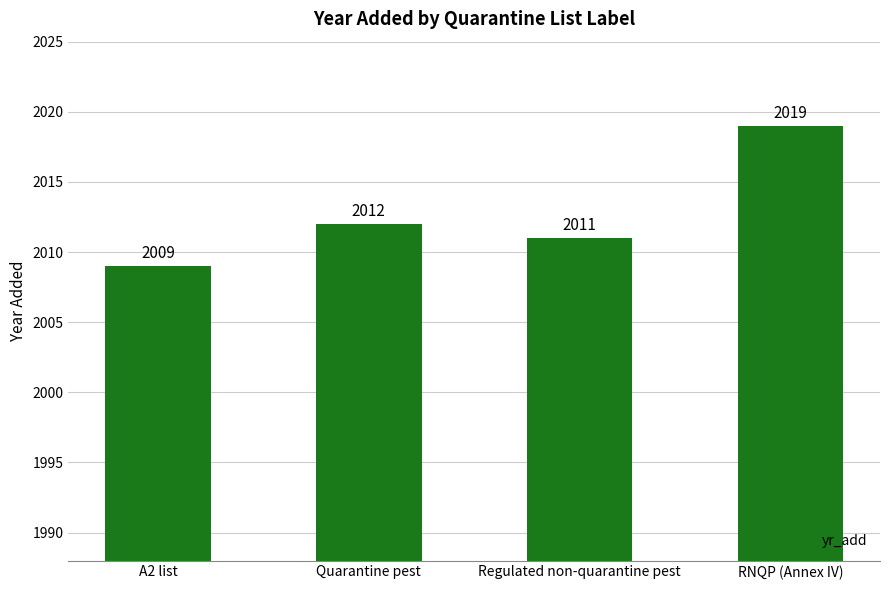

Read the value at A2 list, to the nearest 5.

2010